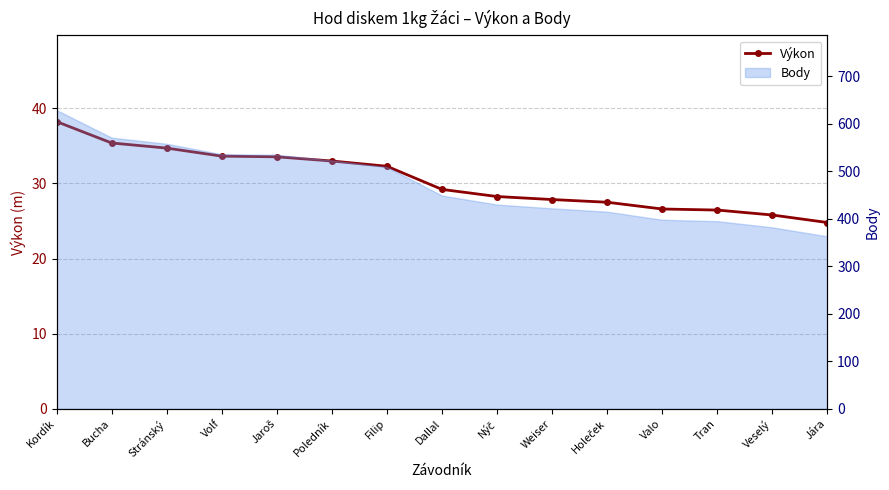

How many data points are less than 29?

7